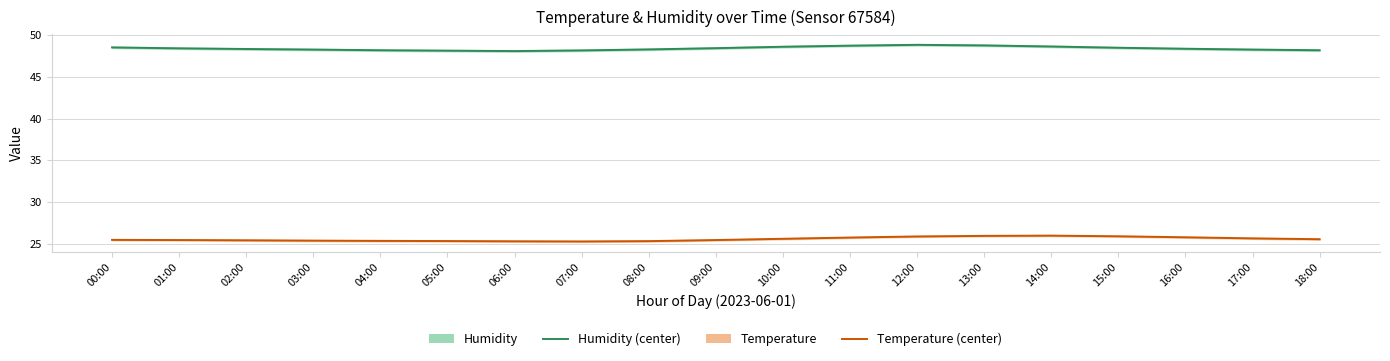

Is it true that temperature equals 6.4 at 10:00?

False